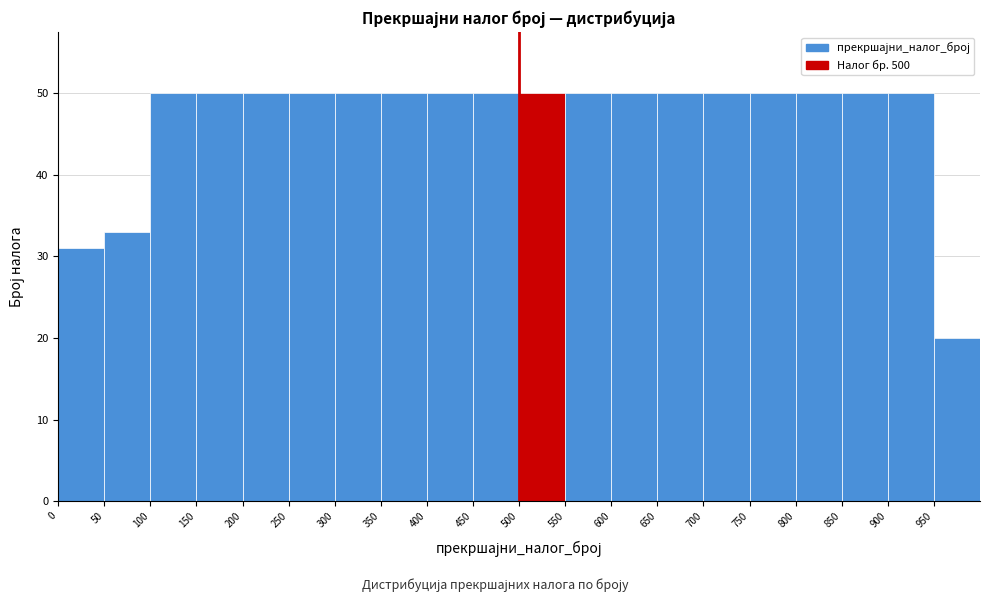

Reading left to right, transcribe this chart: for each bar, give the range it covers on the x-axis and its height. The values are not printed on the chart, so give them approximately, as read against the axis.

0 to 50: 31
50 to 100: 33
100 to 150: 50
150 to 200: 50
200 to 250: 50
250 to 300: 50
300 to 350: 50
350 to 400: 50
400 to 450: 50
450 to 500: 50
500 to 550: 50
550 to 600: 50
600 to 650: 50
650 to 700: 50
700 to 750: 50
750 to 800: 50
800 to 850: 50
850 to 900: 50
900 to 950: 50
950 to 1000: 20